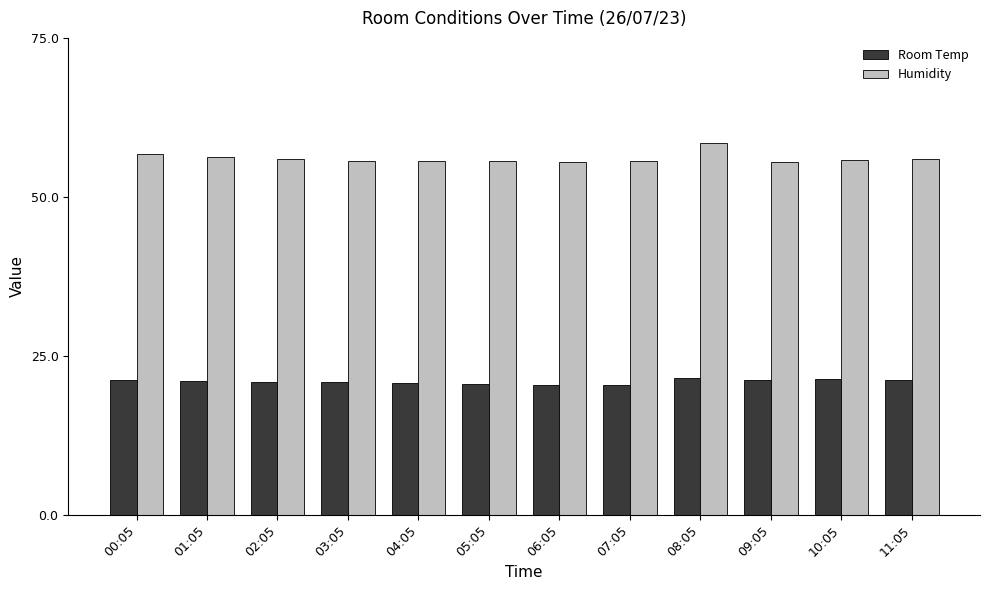

What is the spread (max minus min) of values at 08:05?

36.8